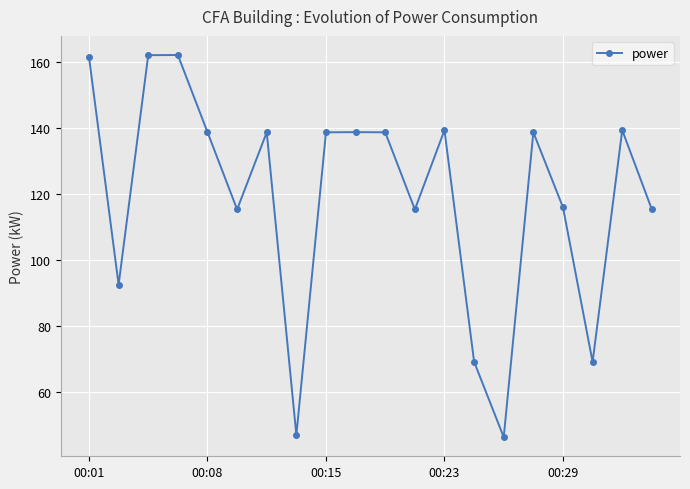

What is the difference between the maximum and minimum values?

115.8